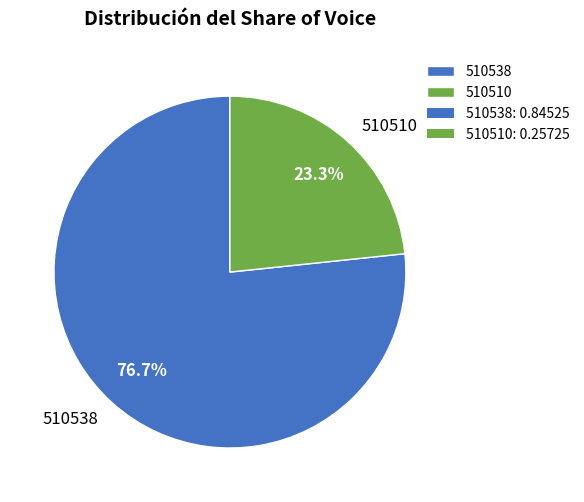

The 510538 slice represents 64% of the pie. True or false?

False